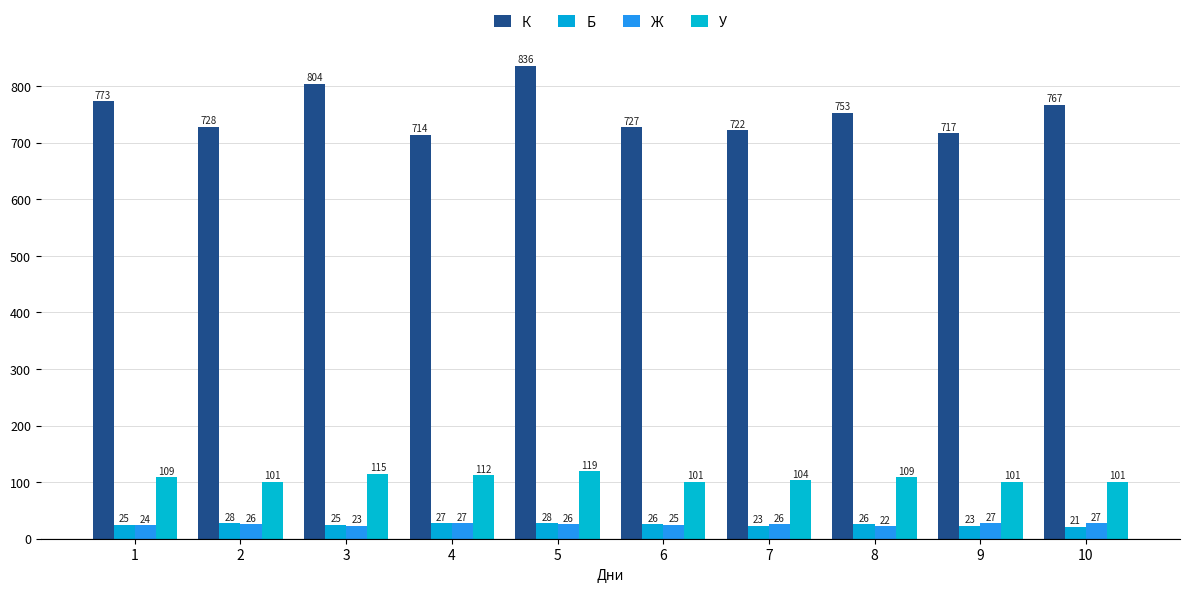

At which category is the sum across all series the highest?

5